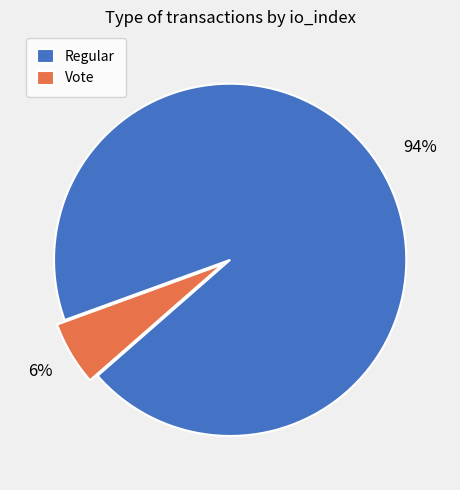

To the nearest percent, what is the difference between the largest and smallest slice percentages?

88%